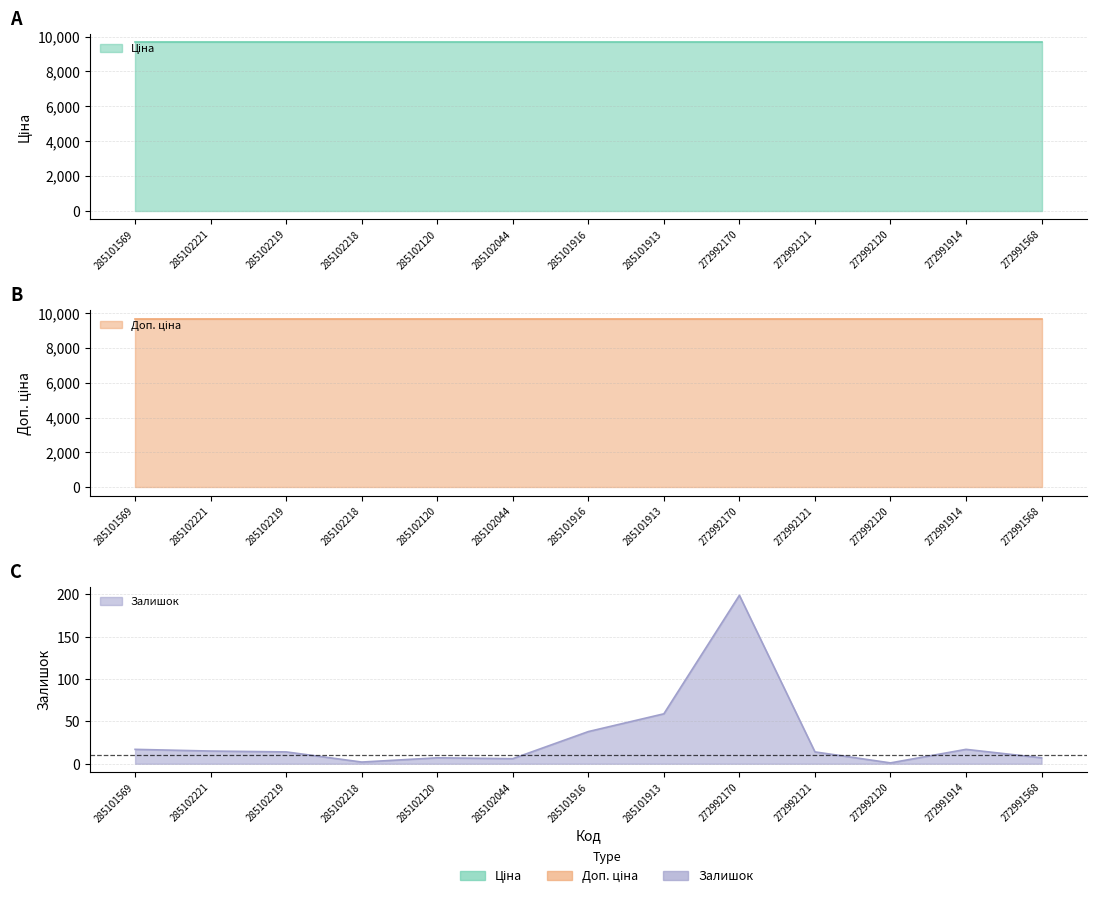

Reading right to left, what are all the values shown in this chart?

Ціна: 272991568=9664.7	272991914=9664.7	272992120=9664.7	272992121=9664.7	272992170=9664.7	285101913=9664.7	285101916=9664.7	285102044=9664.7	285102120=9664.7	285102218=9664.7	285102219=9664.7	285102221=9664.7	285101569=9664.7
Доп. ціна: 272991568=9664.7	272991914=9664.7	272992120=9664.7	272992121=9664.7	272992170=9664.7	285101913=9664.7	285101916=9664.7	285102044=9664.7	285102120=9664.7	285102218=9664.7	285102219=9664.7	285102221=9664.7	285101569=9664.7
Залишок: 272991568=7.0	272991914=17.0	272992120=1.0	272992121=14.0	272992170=199.0	285101913=59.0	285101916=38.0	285102044=6.0	285102120=7.0	285102218=2.0	285102219=14.0	285102221=15.0	285101569=17.0